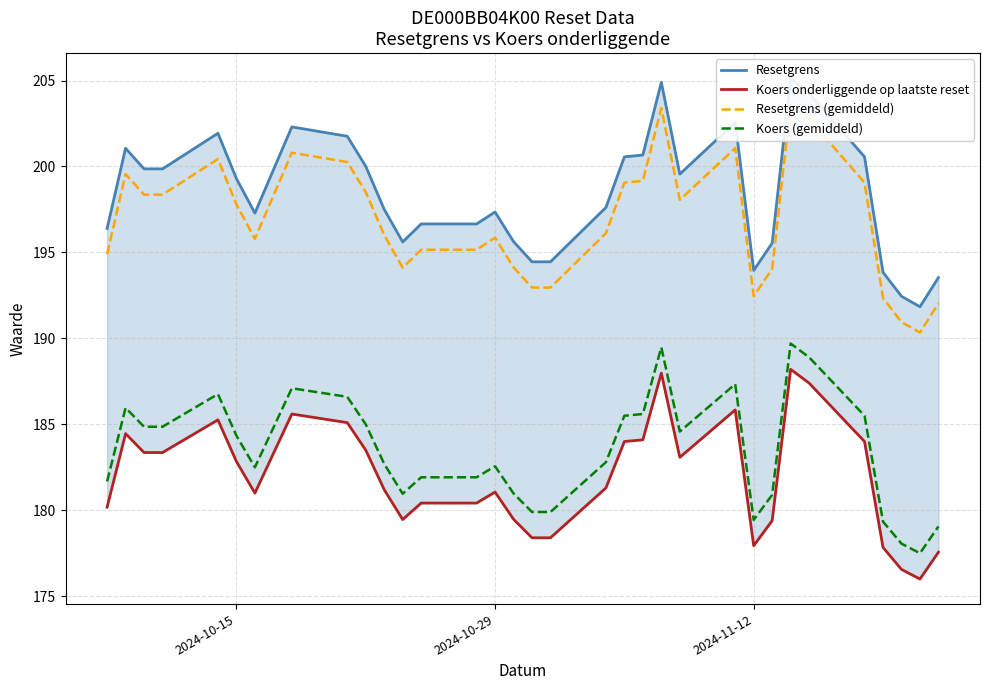

What is the maximum value for Koers (gemiddeld)?

189.7